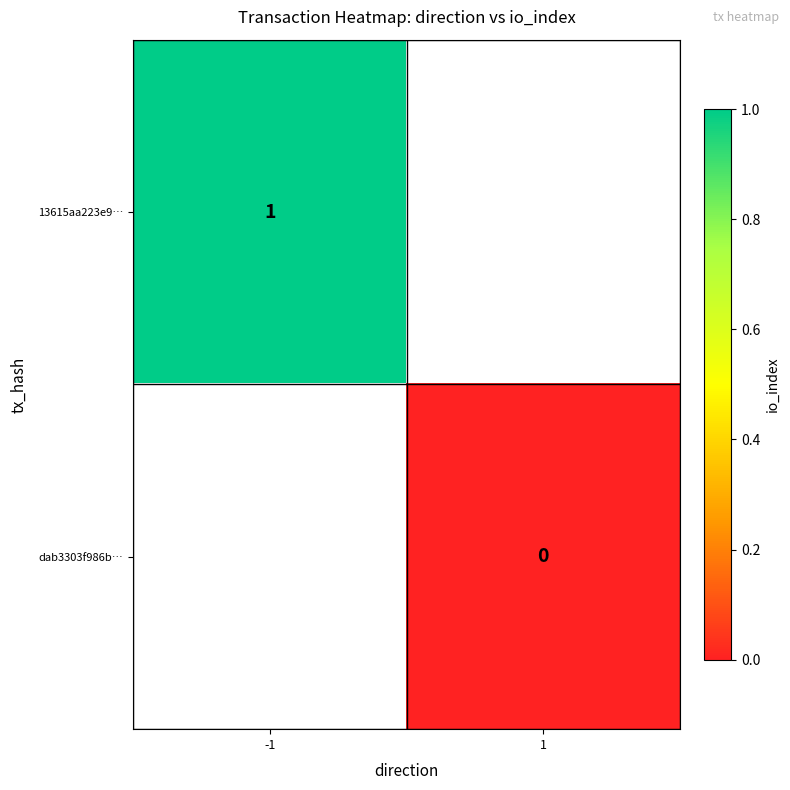

The value of 13615aa223e9… at -1 is 1. True or false?

True